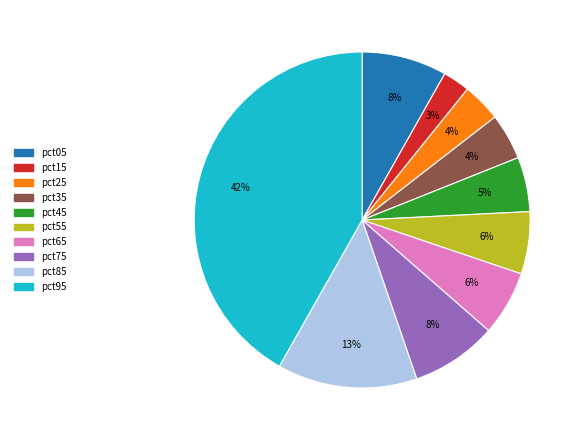

What is the smallest slice in the pie chart?

pct15